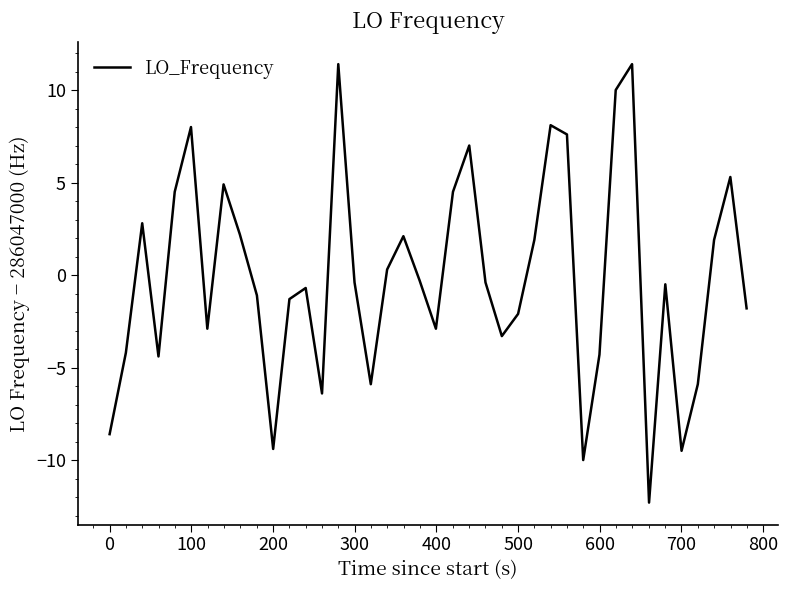

What is the difference between the maximum and second lowest values?

21.4